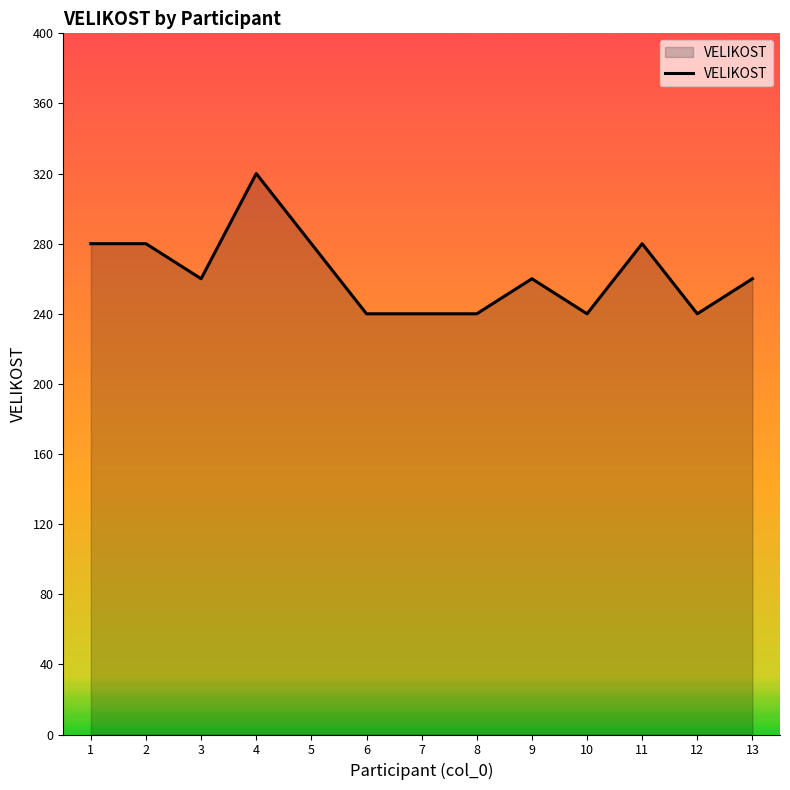

Reading left to right, extract all data points from this chart.

1=280	2=280	3=260	4=320	5=280	6=240	7=240	8=240	9=260	10=240	11=280	12=240	13=260